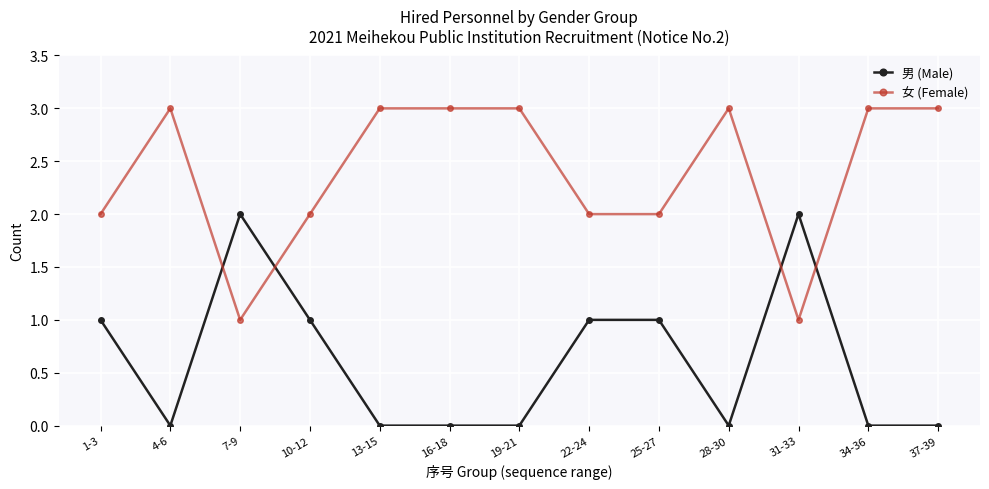

Which series ends up on top after the final intersection of 男 (Male) and 女 (Female)?

女 (Female)